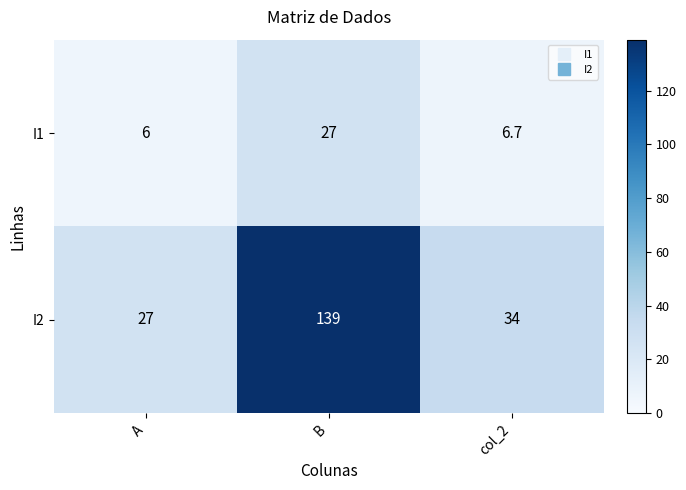

Which series has the largest range (max minus min)?

I2